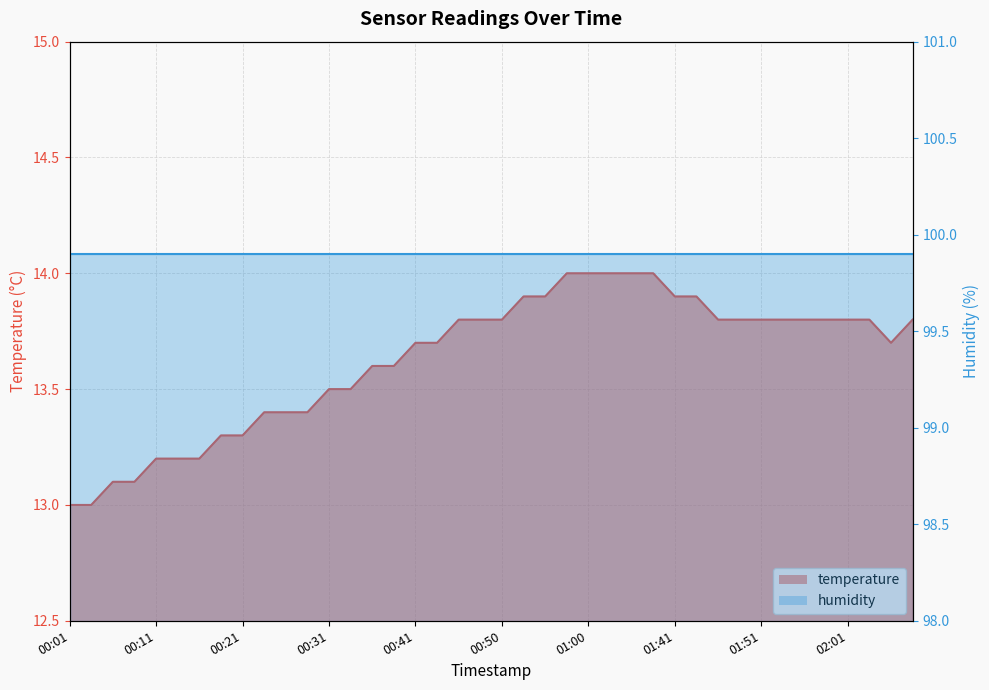

List the labels in order of value, smallest first.

00:01, 00:04, 00:06, 00:09, 00:11, 00:14, 00:16, 00:19, 00:21, 00:23, 00:26, 00:28, 00:31, 00:33, 00:36, 00:38, 00:41, 00:43, 02:06, 00:46, 00:48, 00:50, 01:46, 01:48, 01:51, 01:53, 01:56, 01:58, 02:01, 02:03, 02:08, 00:53, 00:55, 01:41, 01:44, 00:58, 01:00, 01:03, 01:36, 01:39